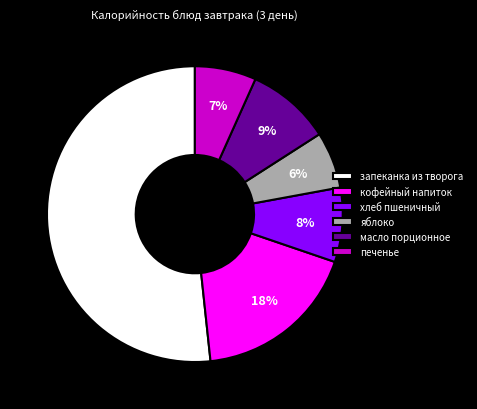

Is the sum of запеканка из творога and масло порционное greater than half?

Yes